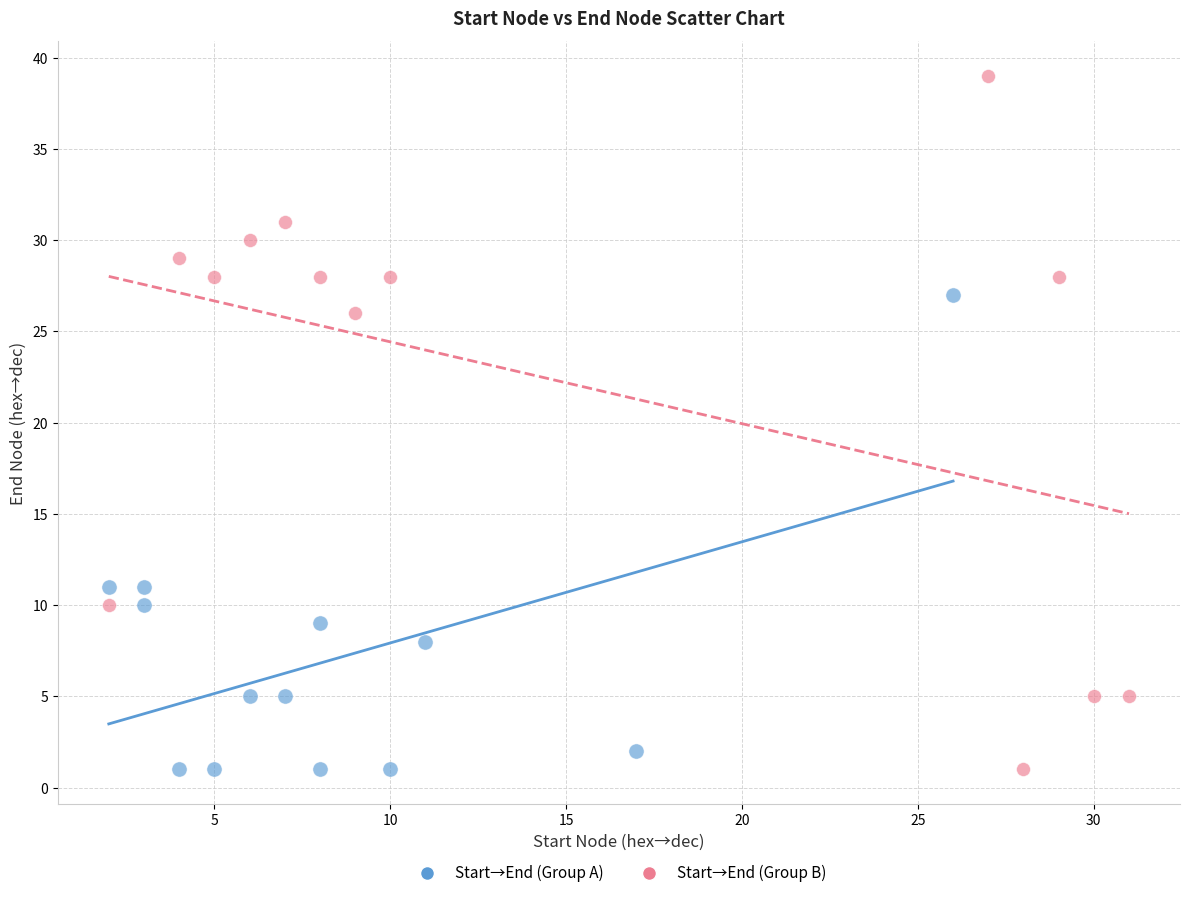

Which series reaches the maximum Y coordinate?

Start→End (Group B)